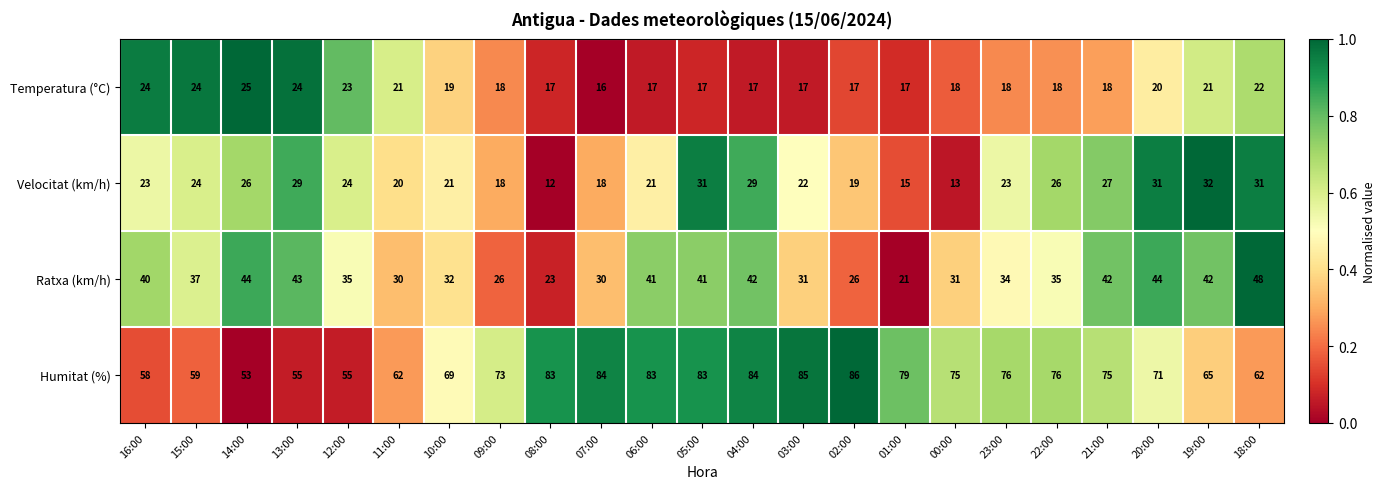

At how many categories does at least one series exceed 29?

23